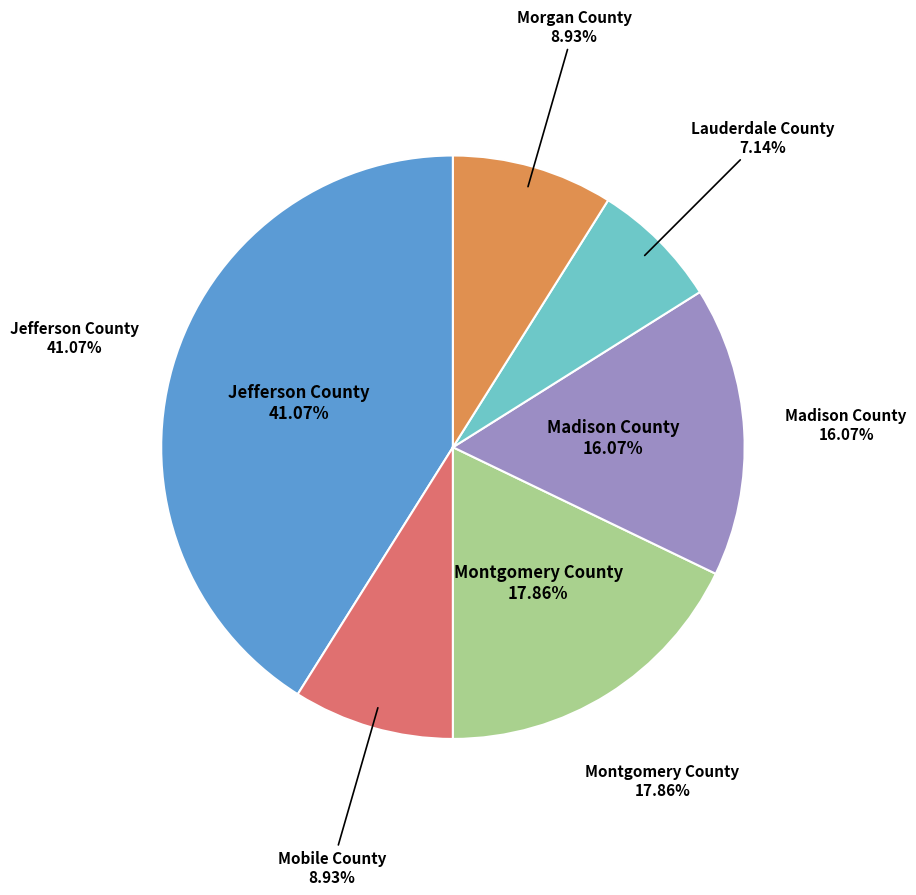

How many segments does this pie chart have?

6